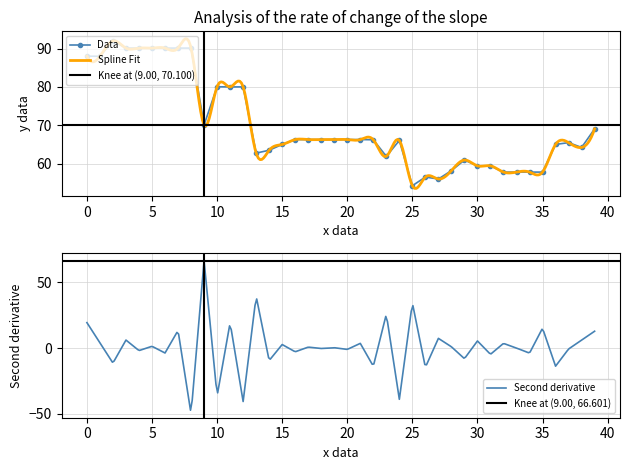

True or false: the data shows 90.1 at 2022-12-12.

False